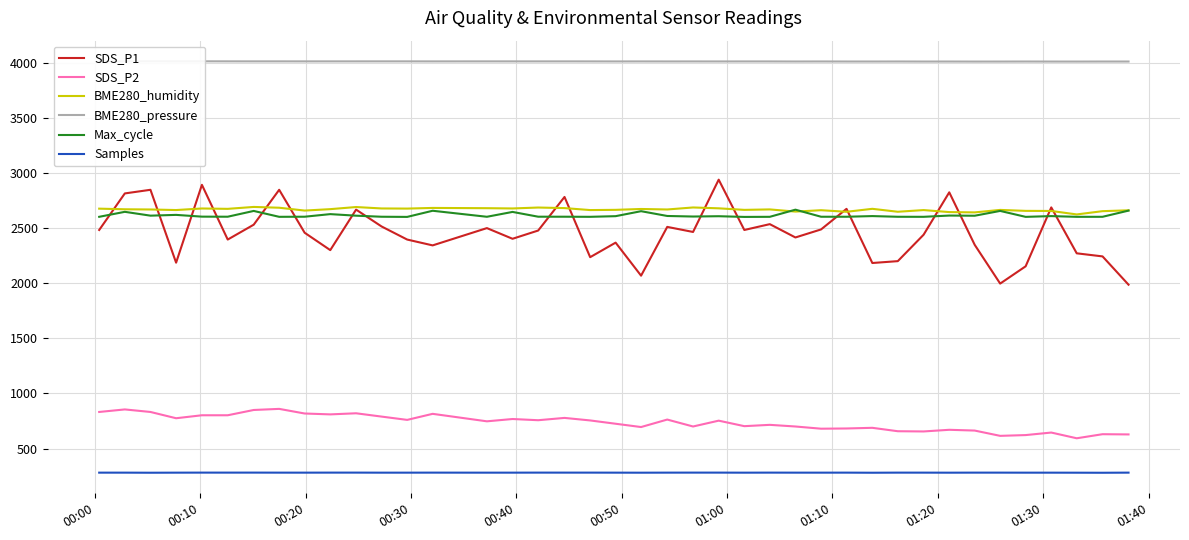

What is the sum of all Max_cycle values?

104731.0